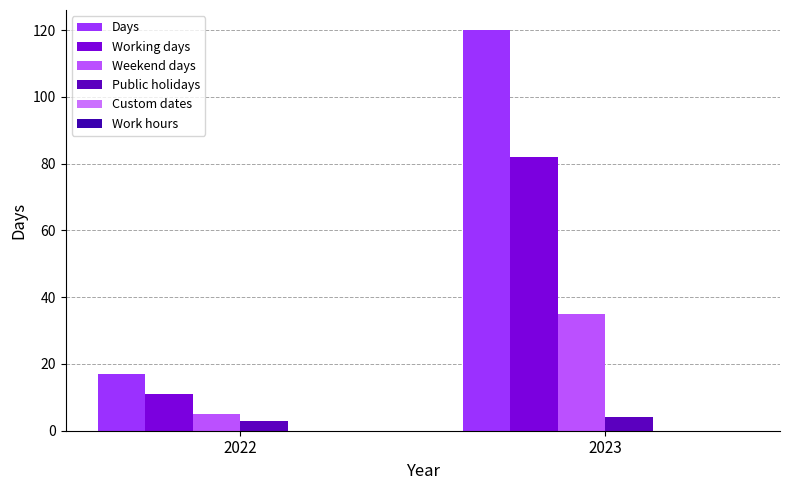

Is the value of Weekend days at 2023 greater than the value of Days at 2023?

No